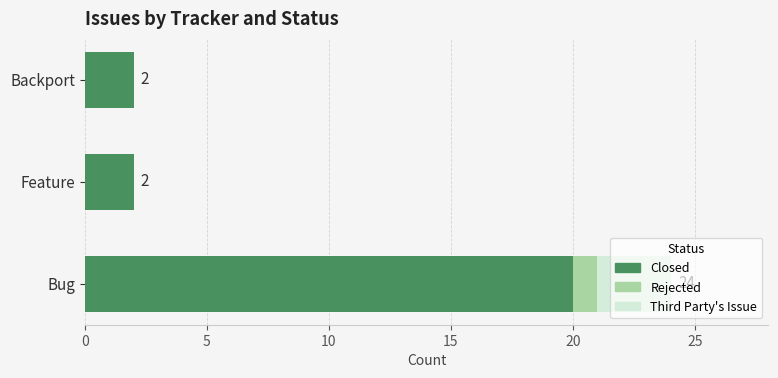

Is it true that Closed equals 20 at Bug?

True